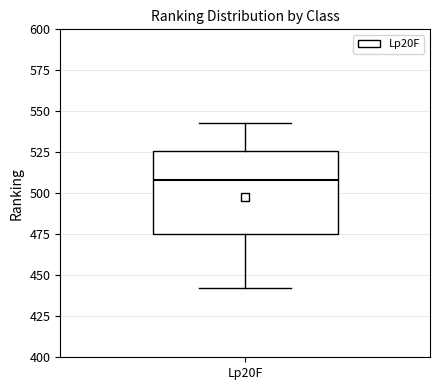

Read this box plot against the y-axis: the position of the median line, the range covered by the box, and the ends of both whiskers. The values are not printed on the chart, so give them approximately, as read against the axis.

median 510, box 475 to 525, whiskers 440 to 545